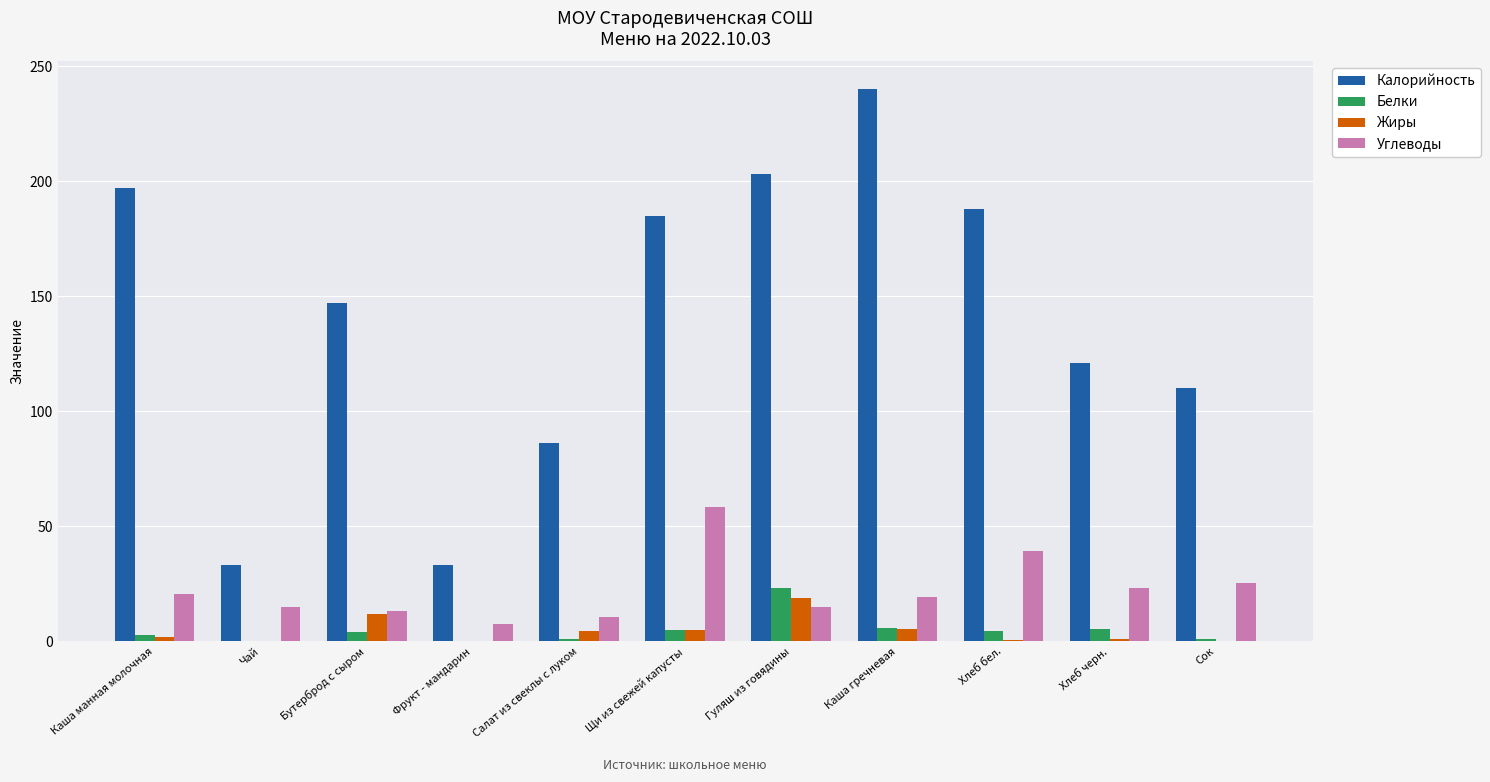

How many categories are shown in the chart?

11